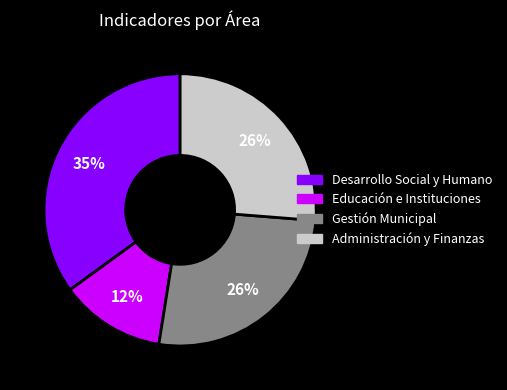

Is there a majority slice in this chart?

No